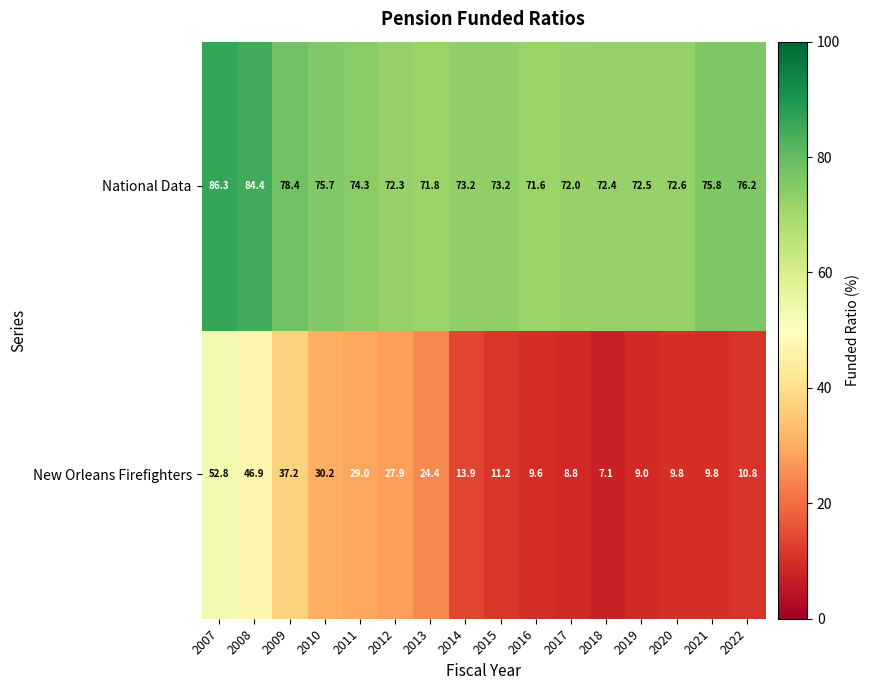

At which label does National Data reach its peak?

2007